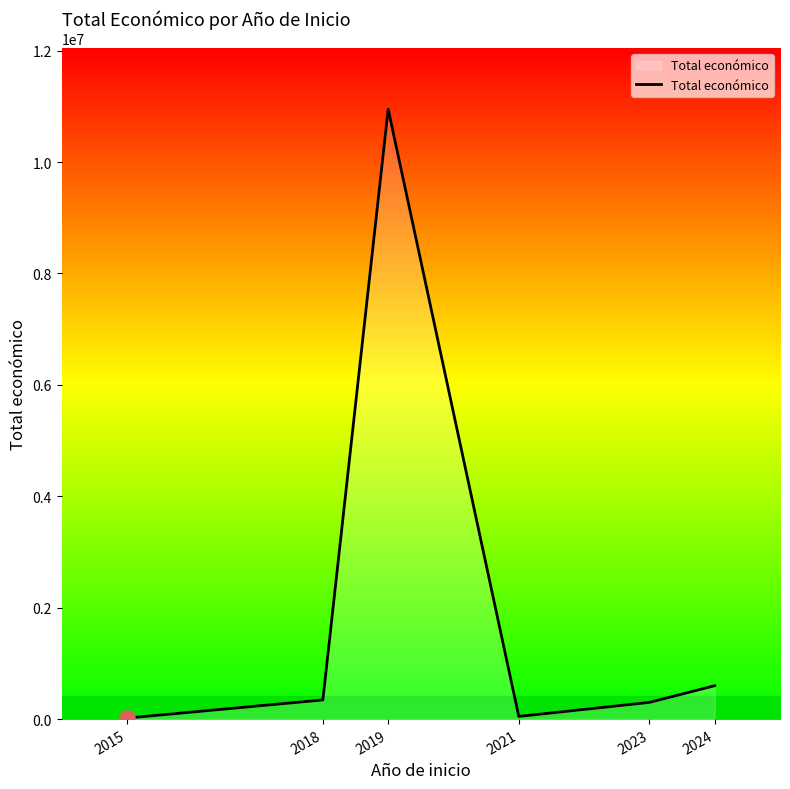

What is the change in value from 2015 to 2019?

+10931971